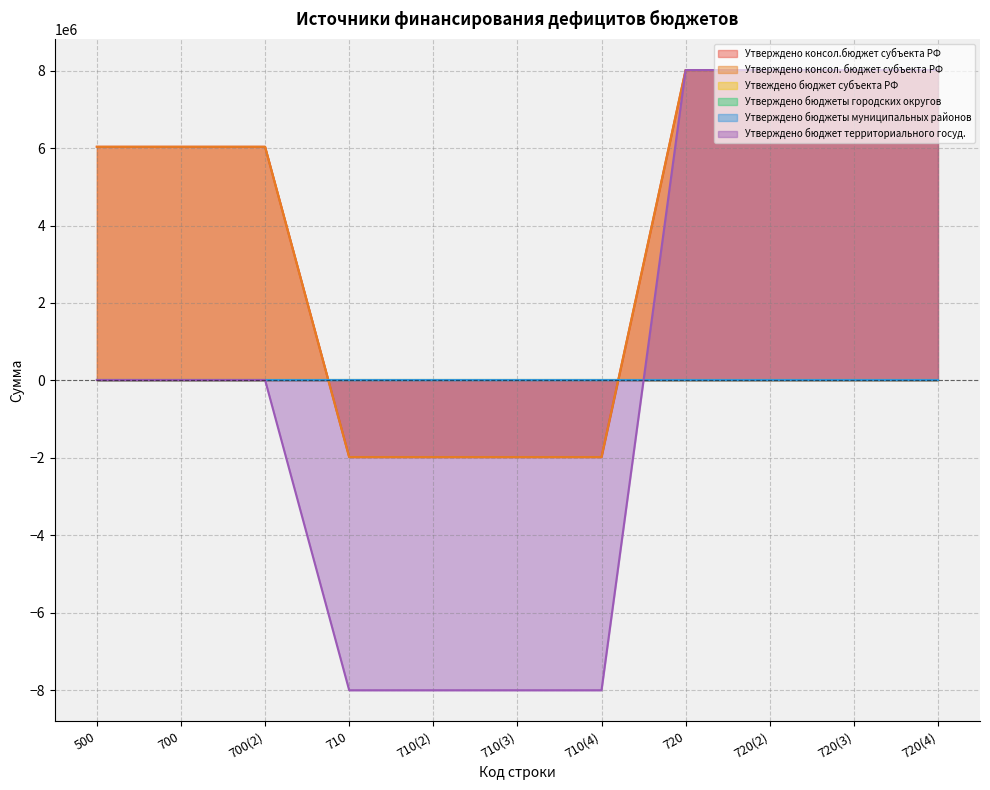

The Утверждено консол. бюджет субъекта РФ series shows -1982400 at 710(3). True or false?

True